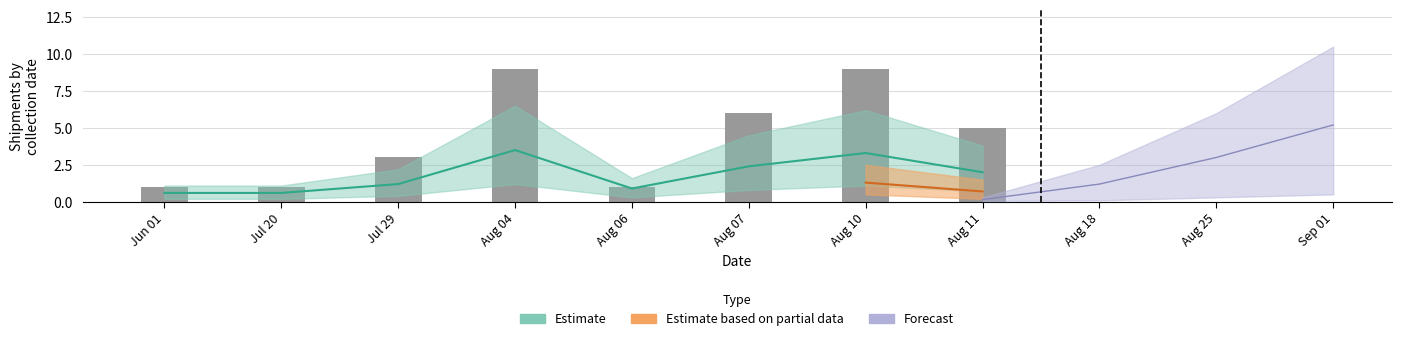

What is the difference between the maximum and second lowest values?

8